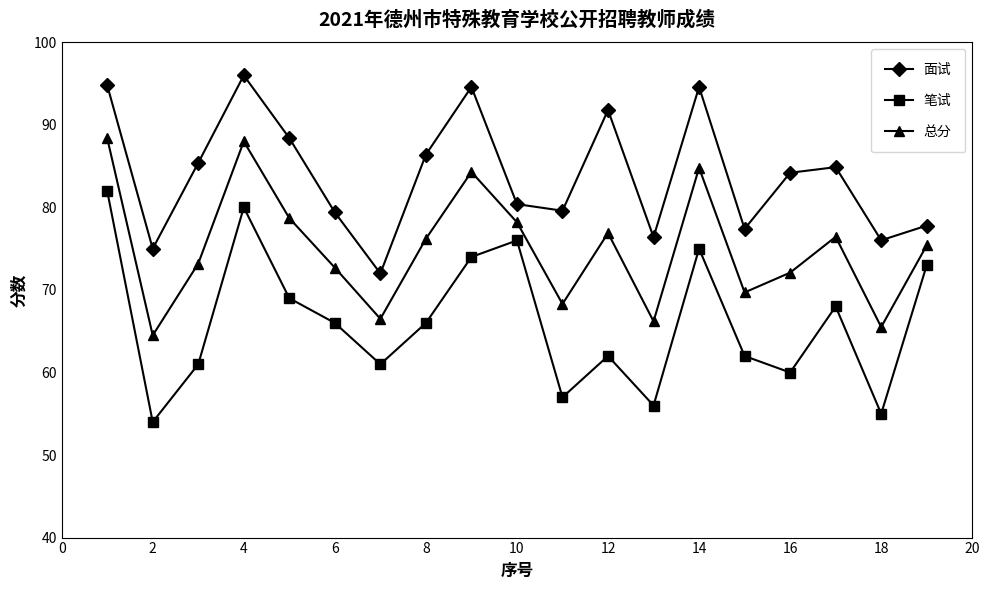

Rank the series by their average value, from lowest to highest.

笔试, 总分, 面试